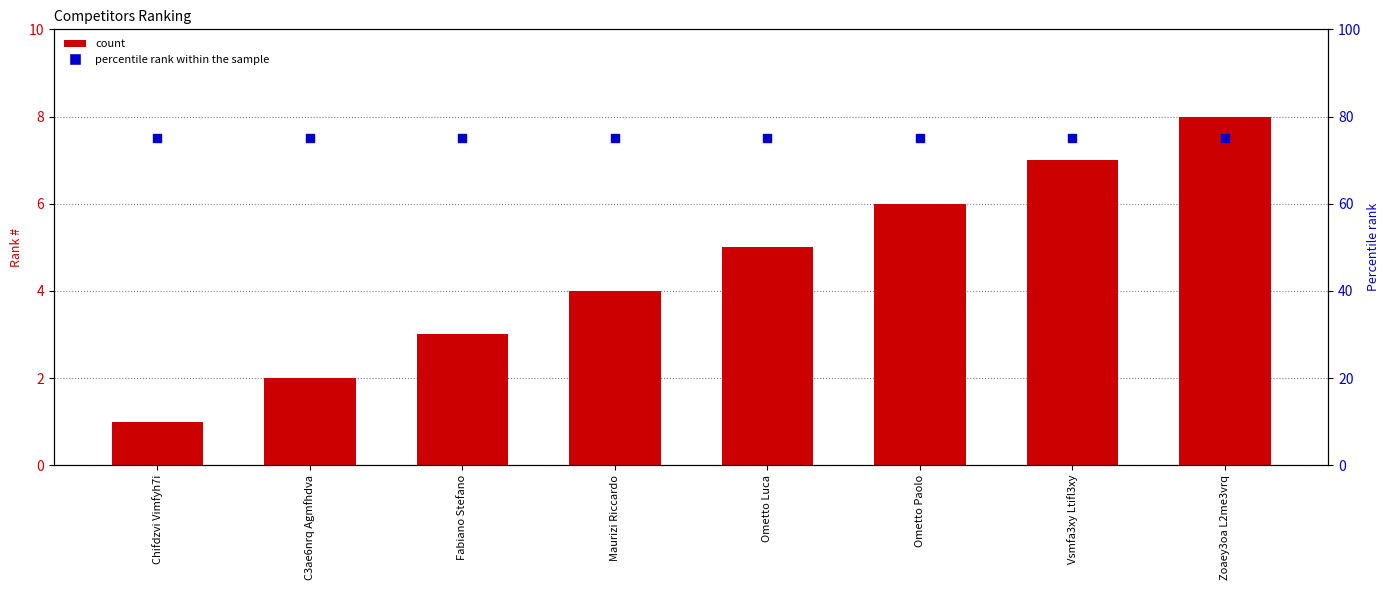

What is the total value across all series at C3ae6nrq Agmfhdva?

77